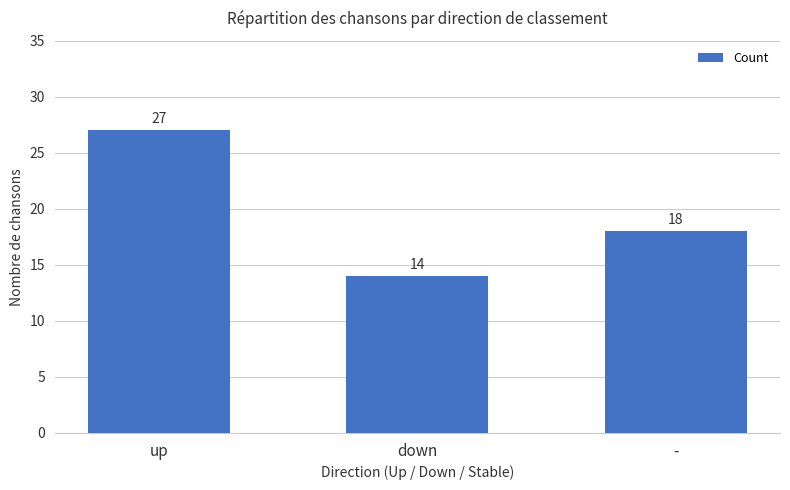

What is the change in value from down to -?

+4